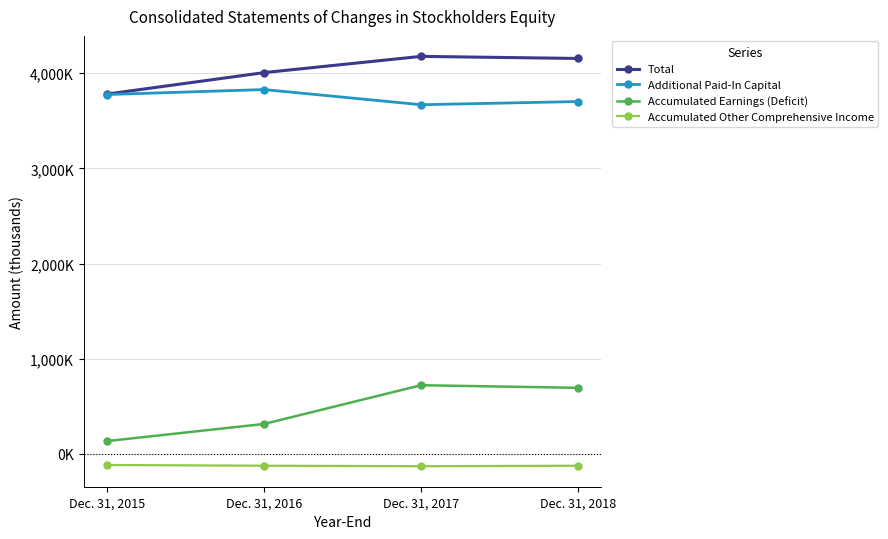

Which series has the widest spread of values?

Accumulated Earnings (Deficit)